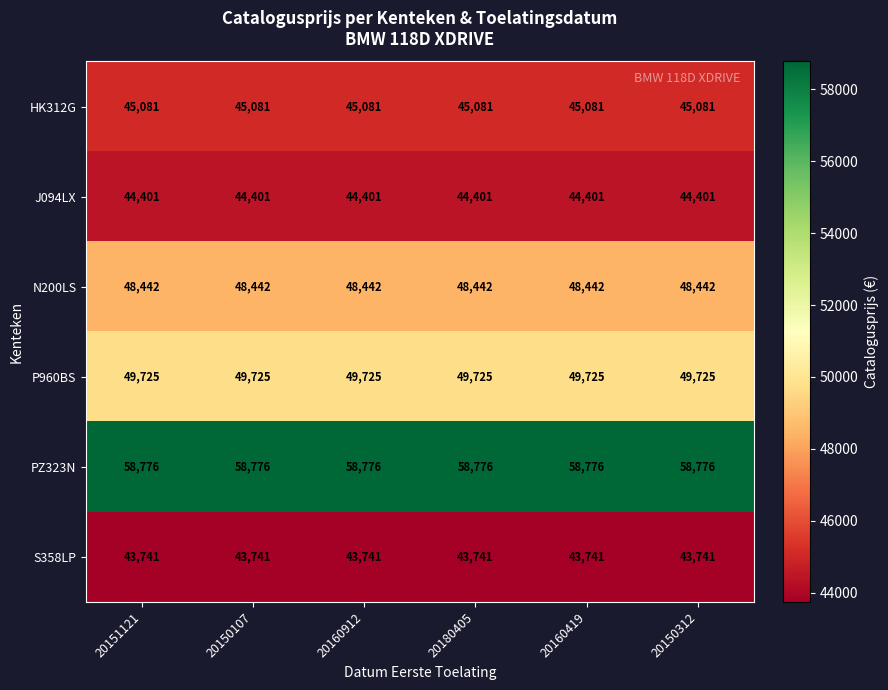

What is the sum of the J094LX values at 20180405 and 20160912?

88802